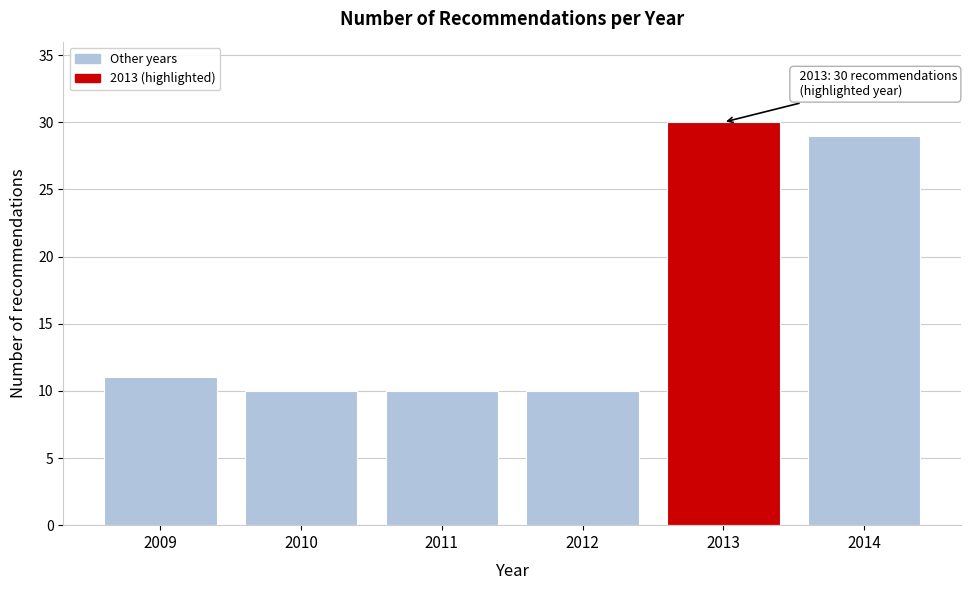

Reading left to right, transcribe all the data shown in this chart.

2009=11	2010=10	2011=10	2012=10	2013=30	2014=29